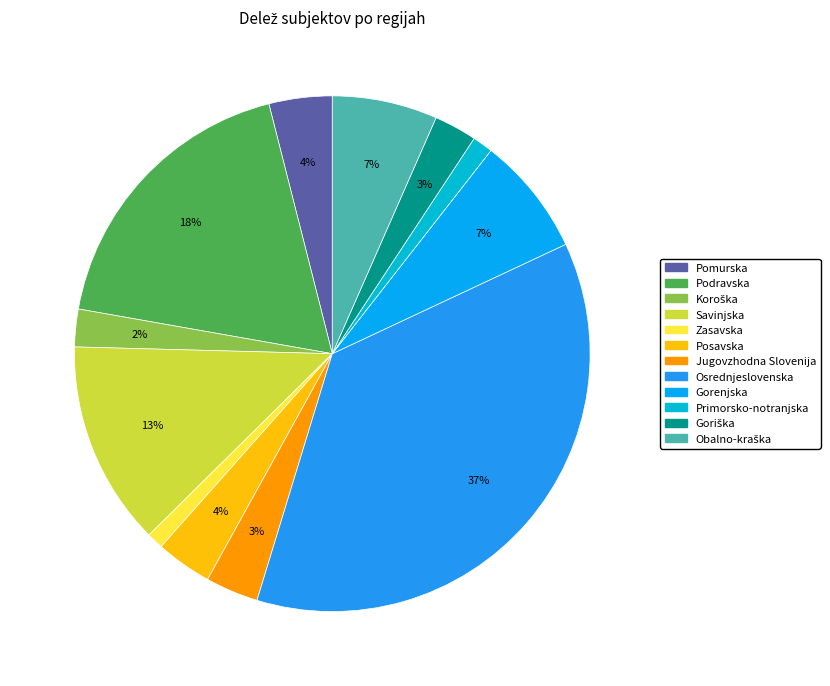

To the nearest percent, what percentage of the pie is Savinjska?

13%